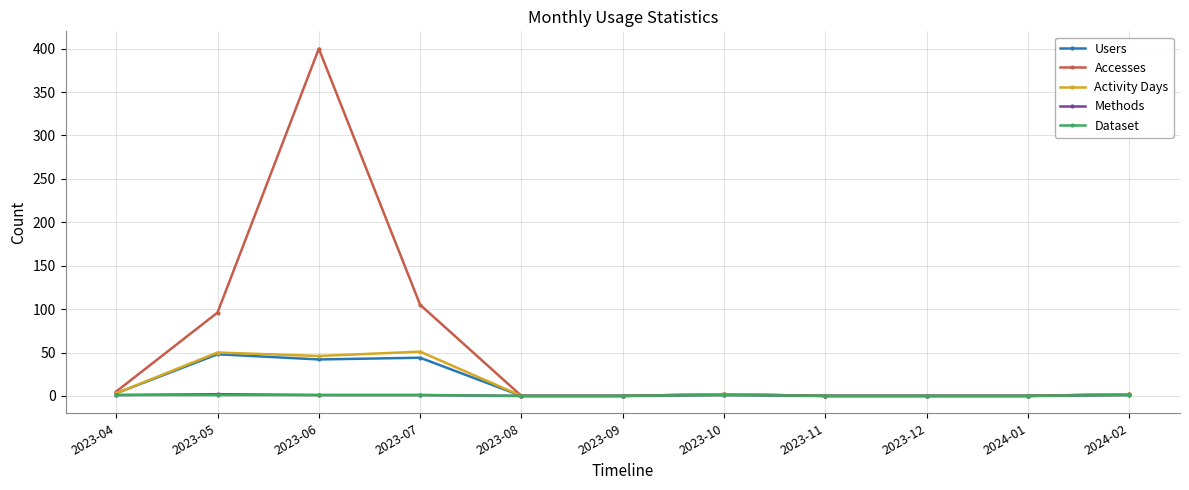

What is the label of the 5th point from the left?

2023-08